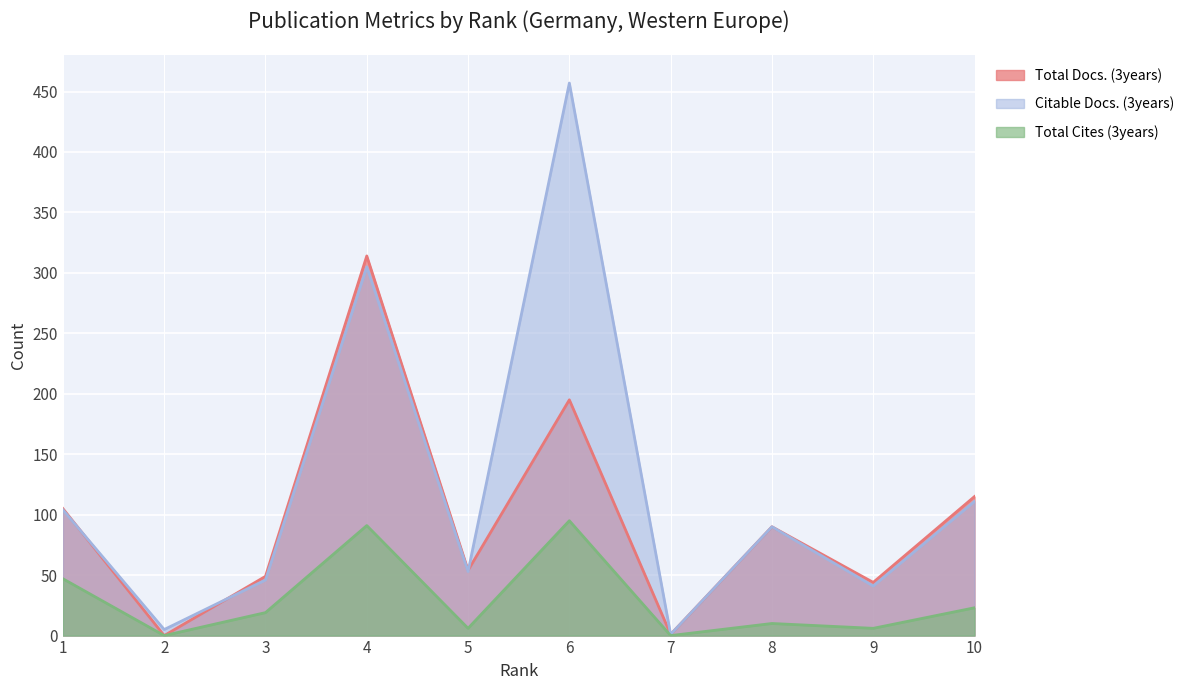

Is it true that Total Cites (3years) equals 31 at 10?

False